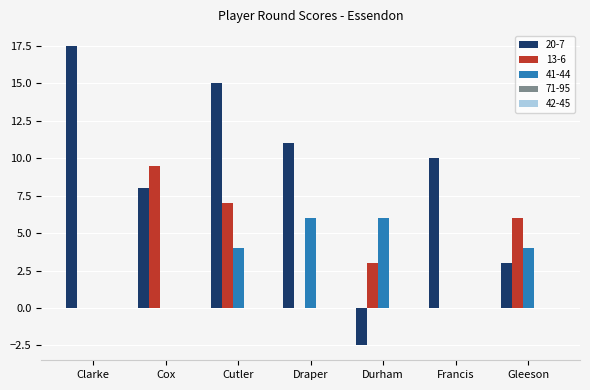

Which series changed the most between Cutler and Francis?

13-6